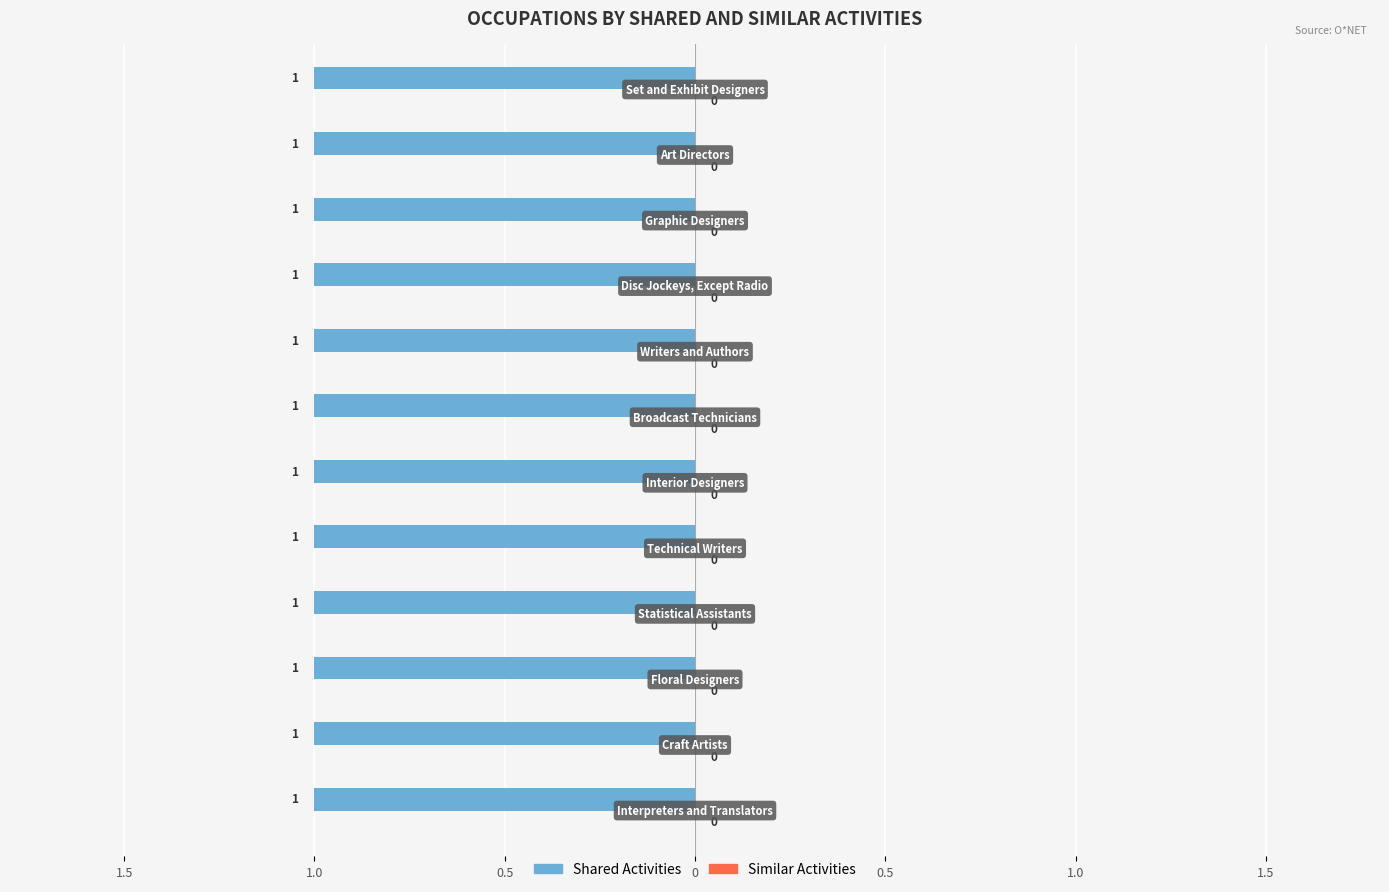

Which category has the highest value across all series?

Interpreters and Translators